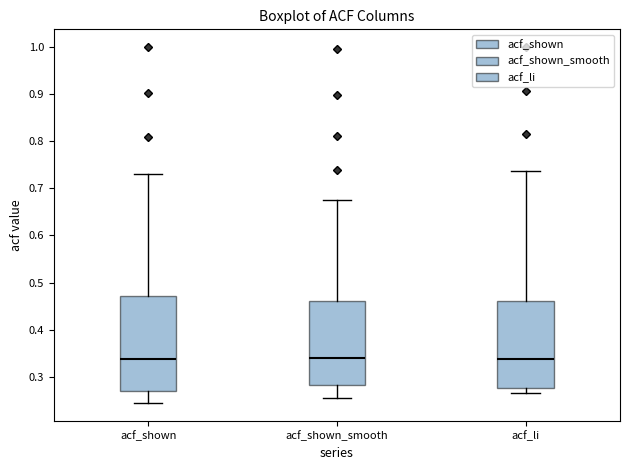

Comparing the boxes themselves (not the whiskers), which one is the tallest?

acf_shown